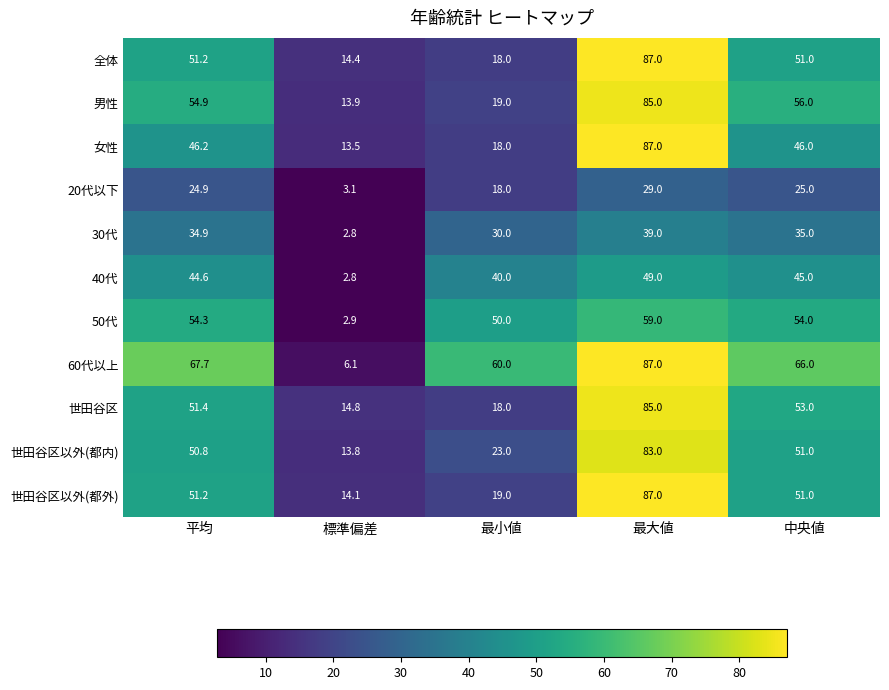

What value does the 20代以下 series have at 最大値?

29.0